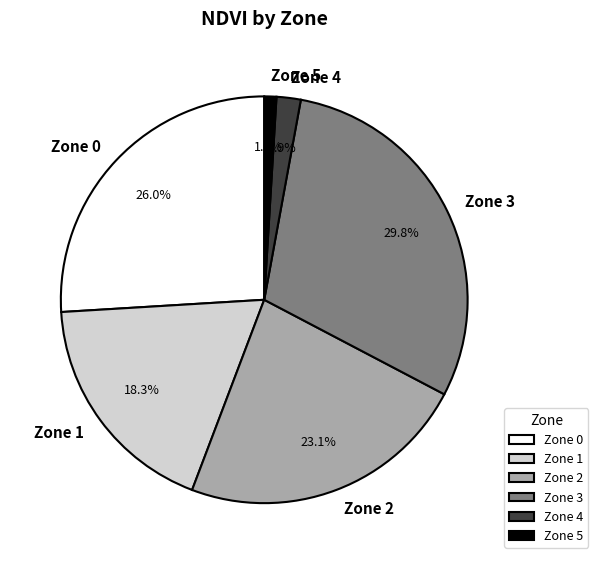

Rank the categories by value from highest to lowest.

Zone 3, Zone 0, Zone 2, Zone 1, Zone 4, Zone 5